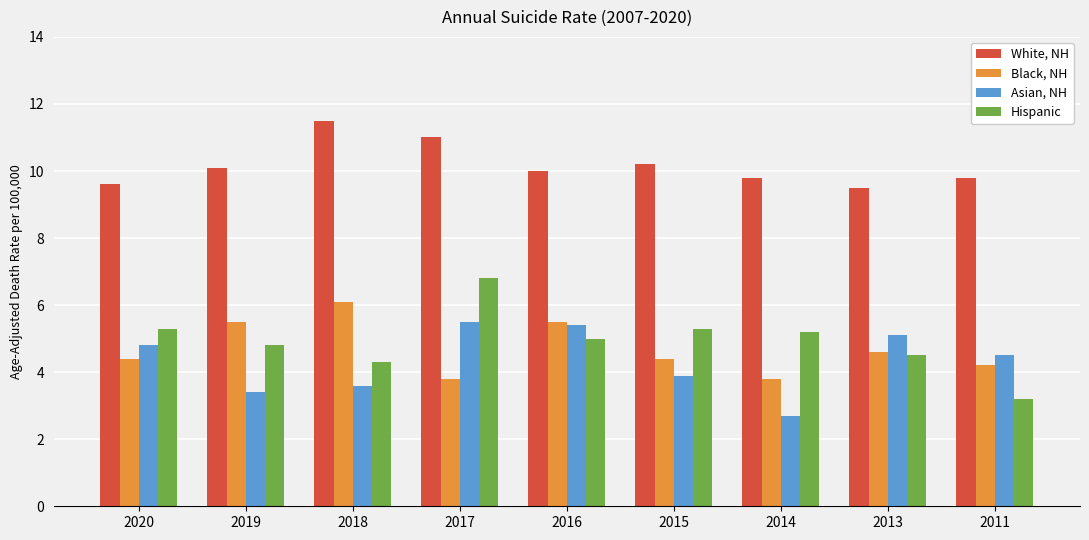

How many data points in White, NH are less than 10?

4